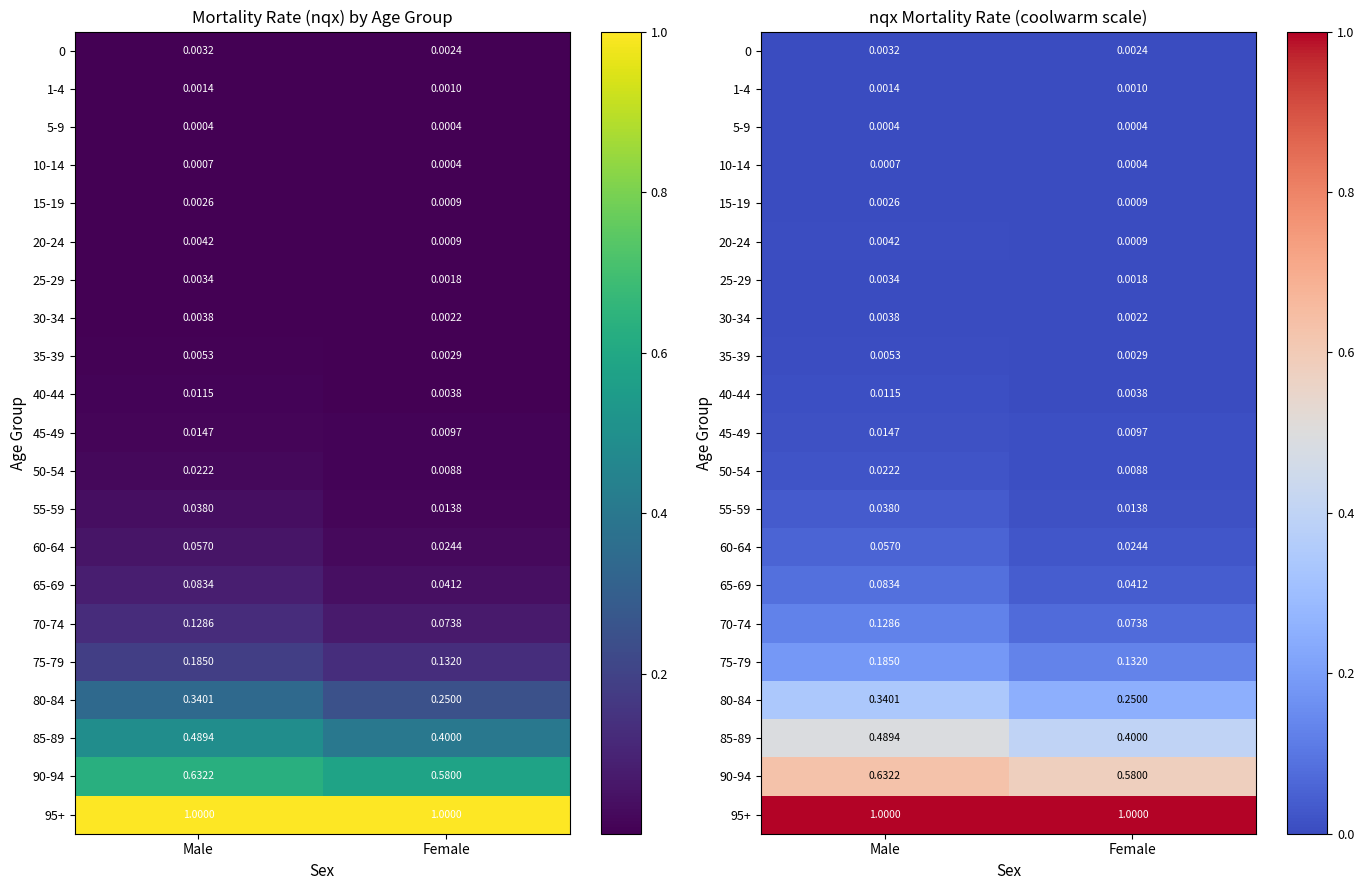

At which category is the sum across all series the highest?

Male